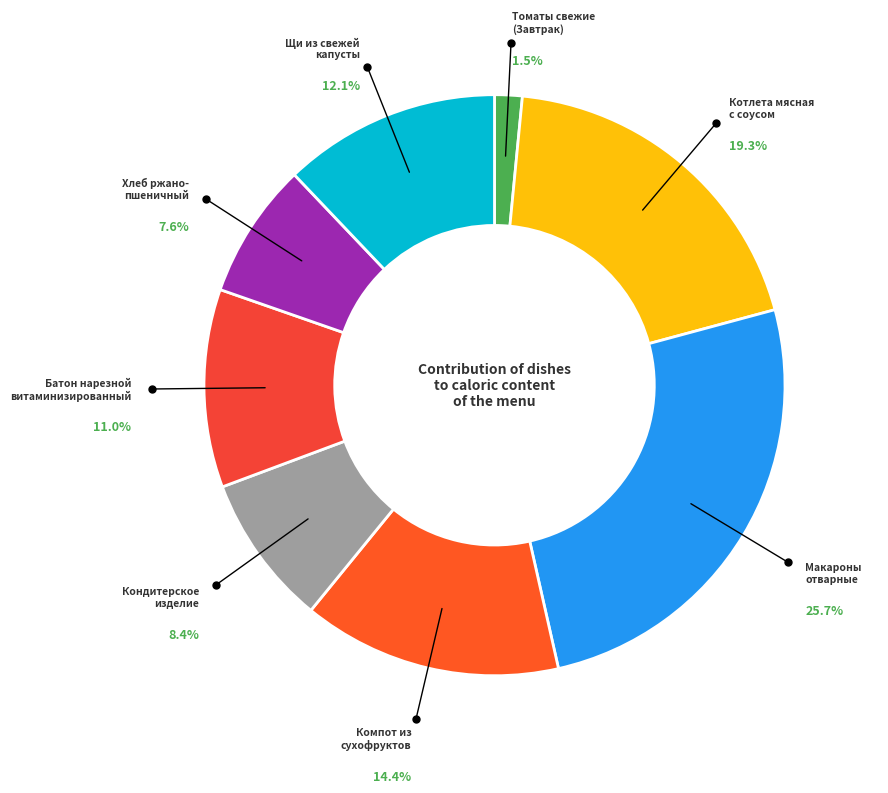

Count the number of slices in the pie.

8